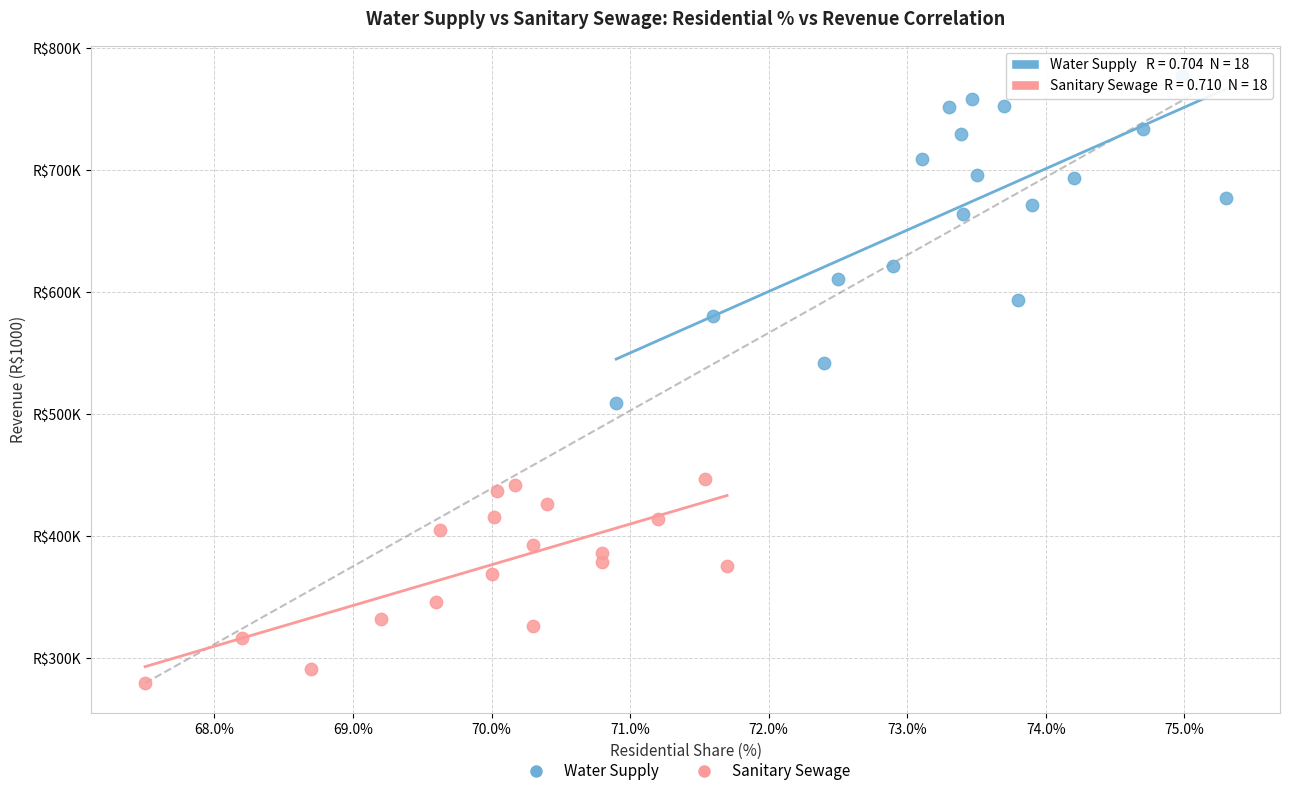

What are all the series names shown in the legend?

Water Supply, Sanitary Sewage